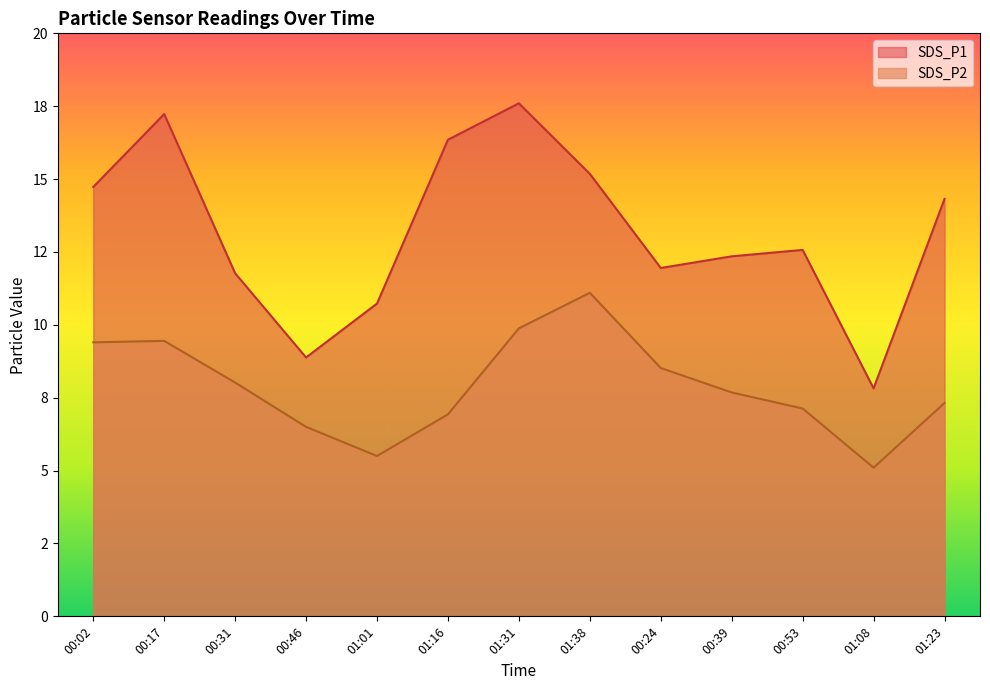

What is the label of the 5th point from the left?

01:01